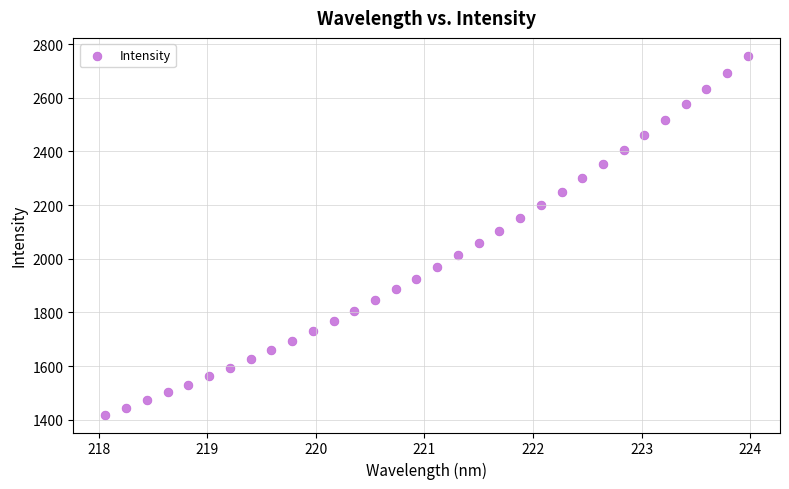

What is the range of X values (max minus min)?

5.9